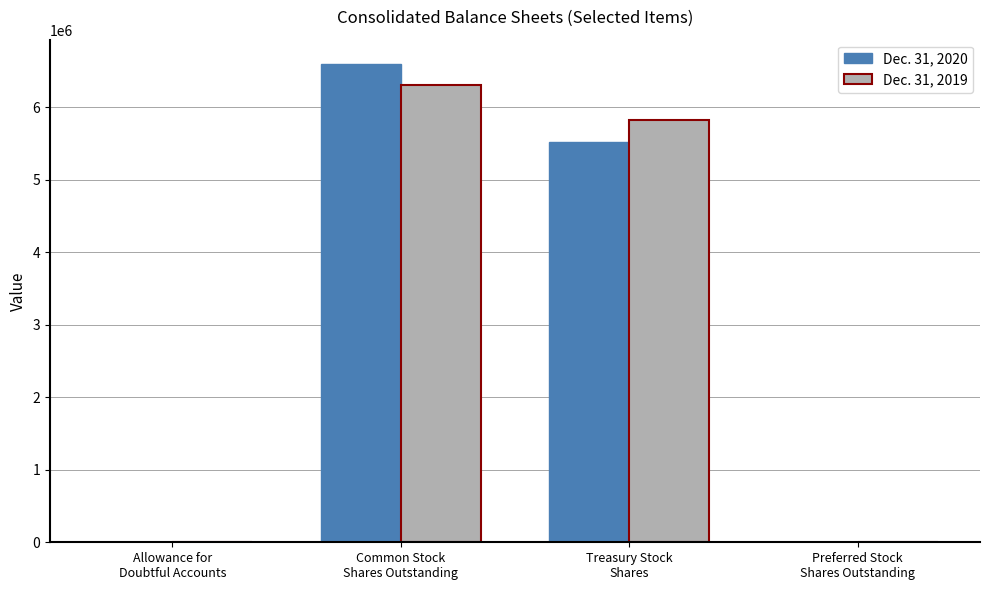

What is the greatest value displayed?

6599309